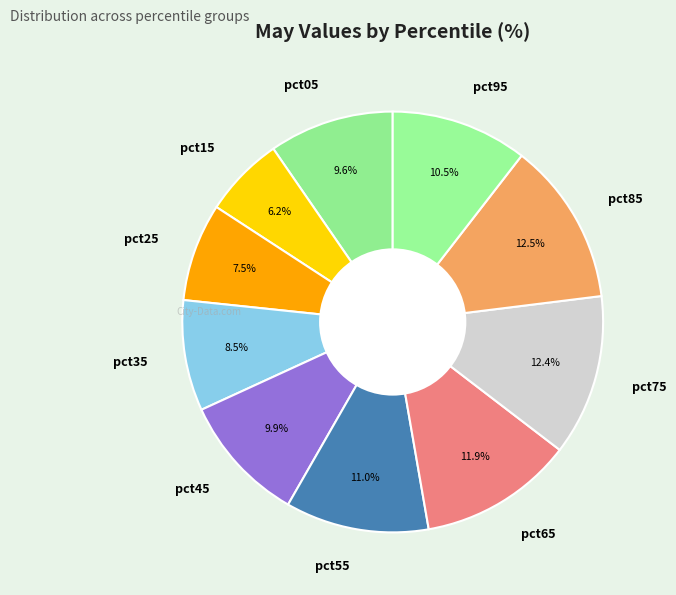

Which category has the smallest portion of the pie?

pct15